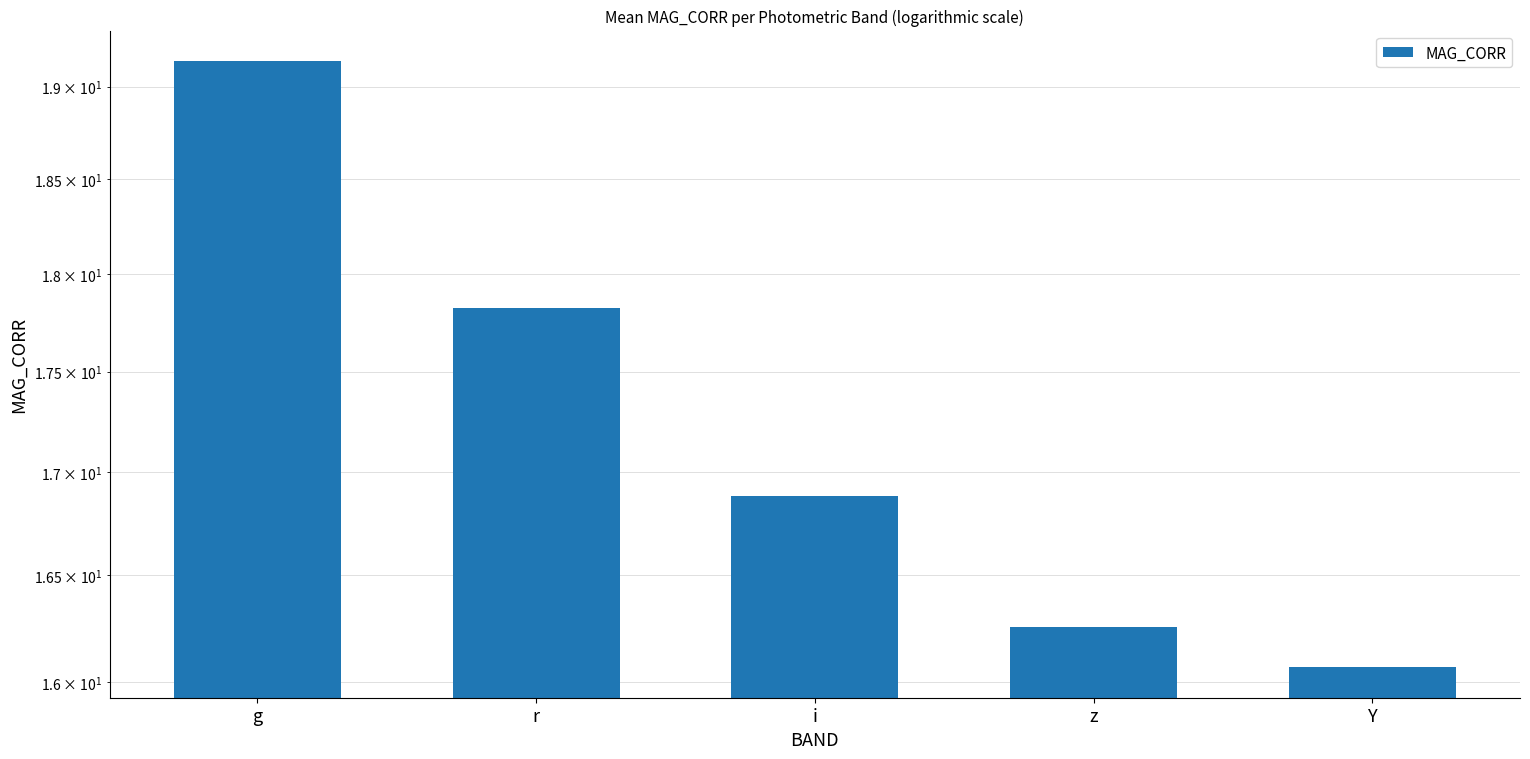

What is the sum of the values at z and Y?

32.3